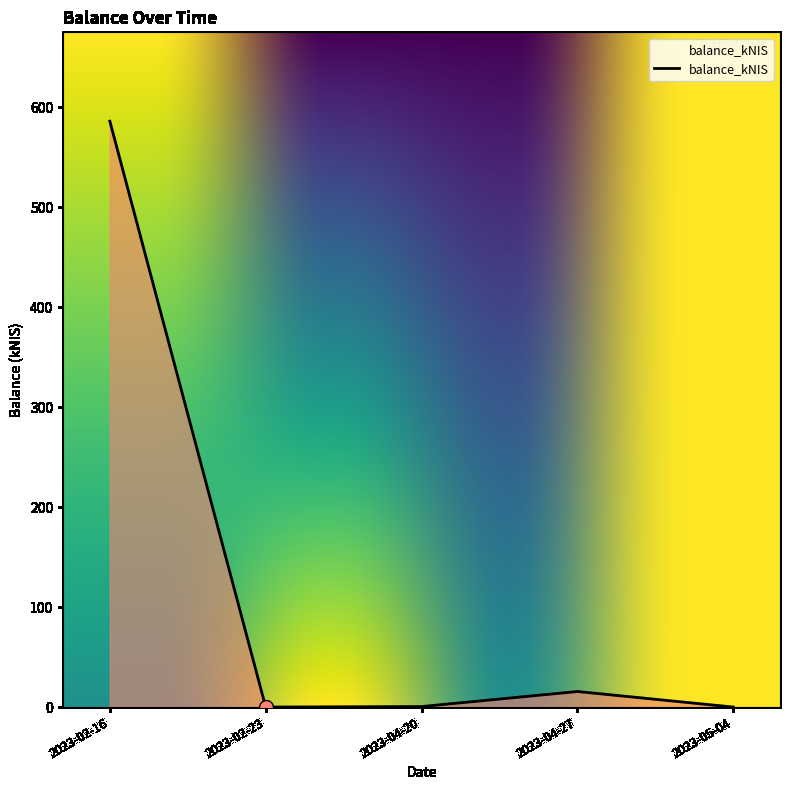

What is the change in value from 2023-02-16 to 2023-04-27?

-570.5